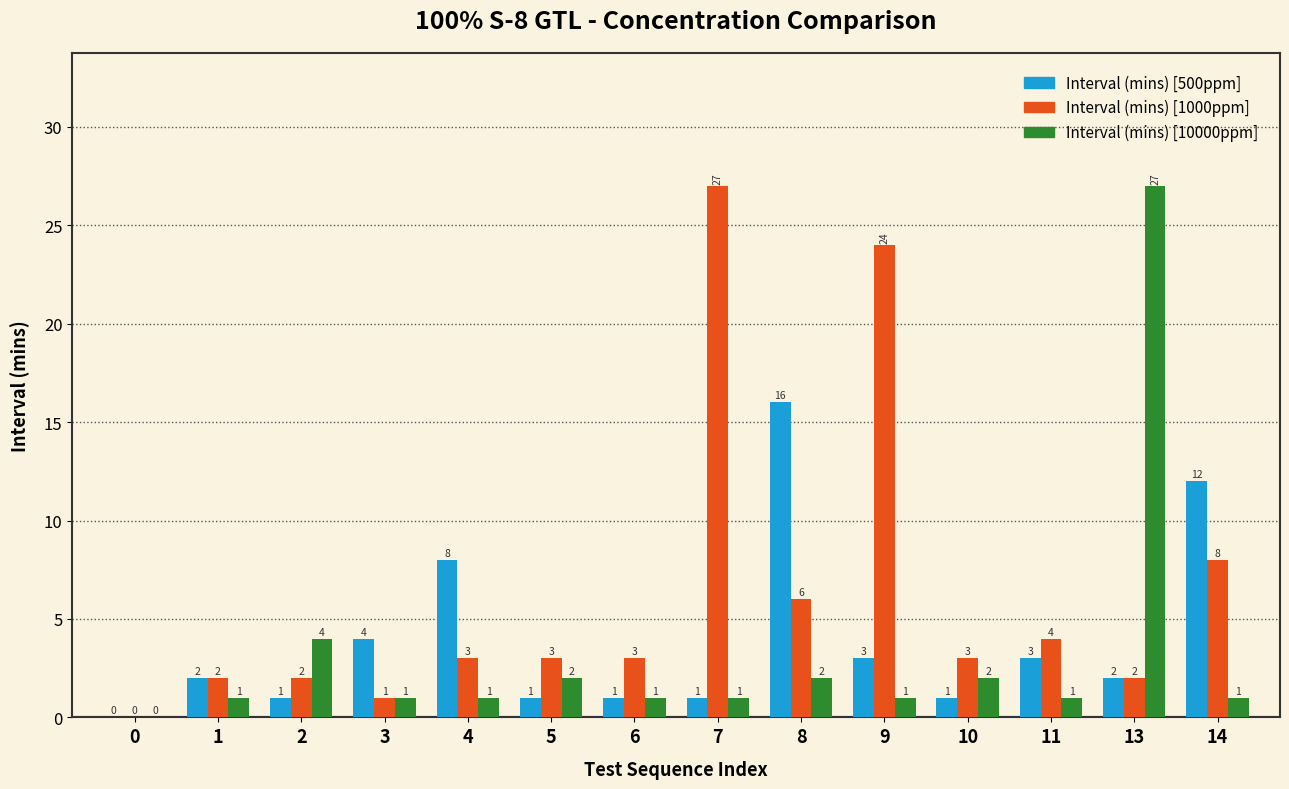

True or false: Interval (mins) [1000ppm] has a value of 2 at 2.

True